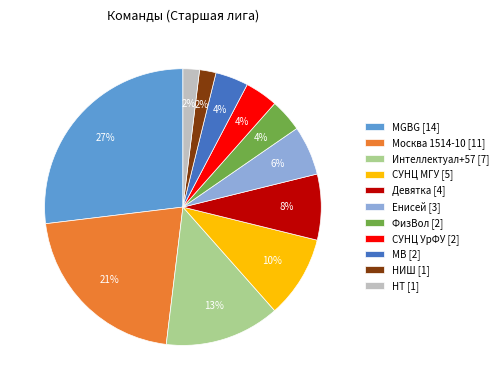

What percentage is the НТ [1] slice, to the nearest percent?

2%